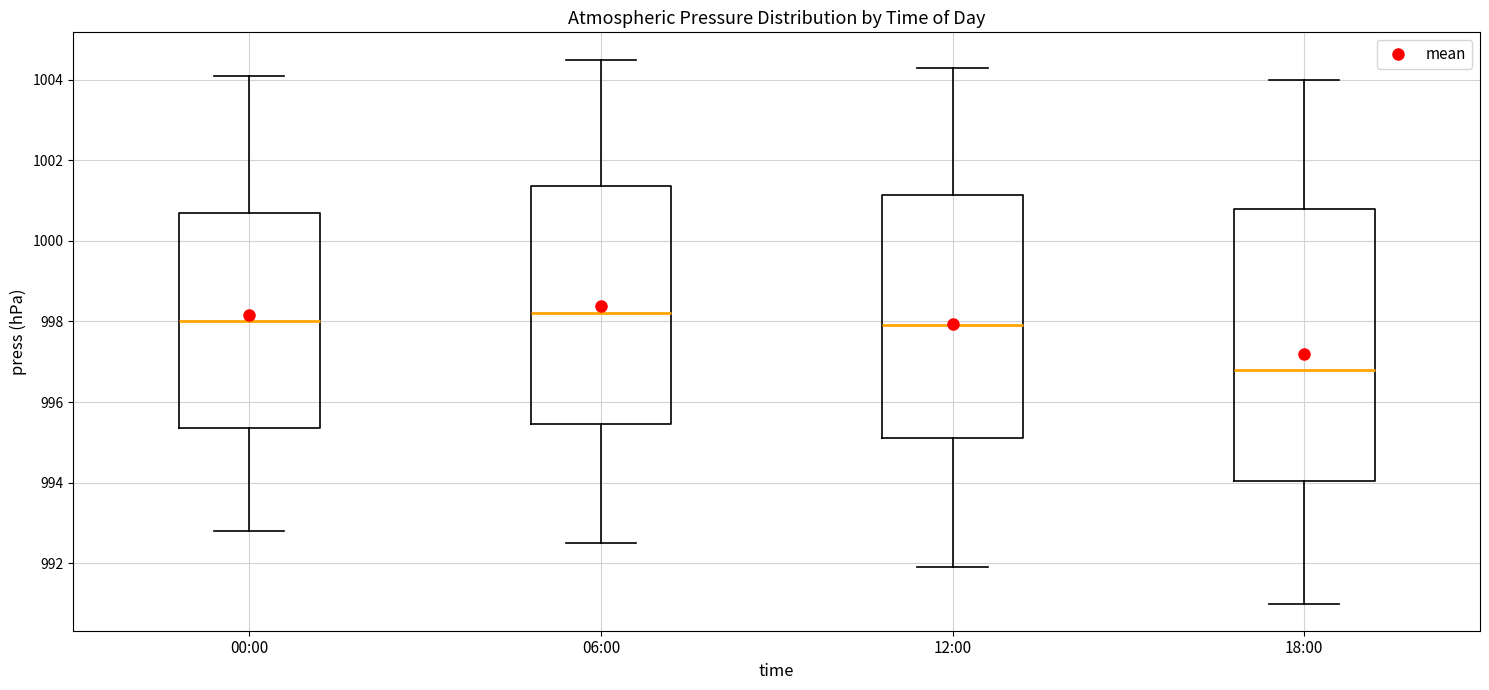

Which box has the highest median line?

06:00